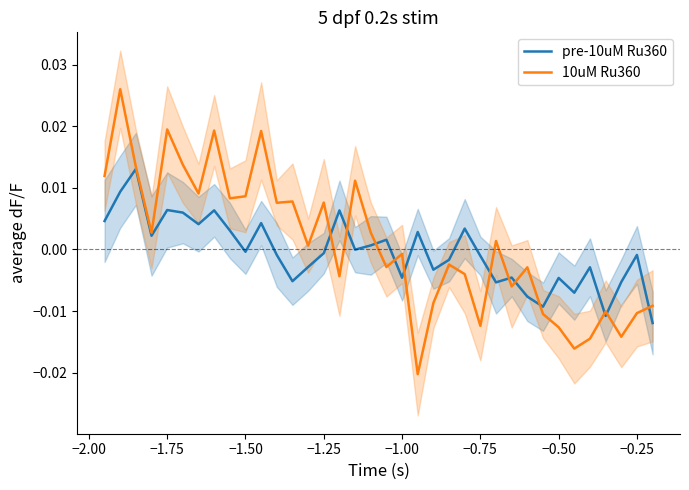

Does the chart display data point markers on the line(s)?

No